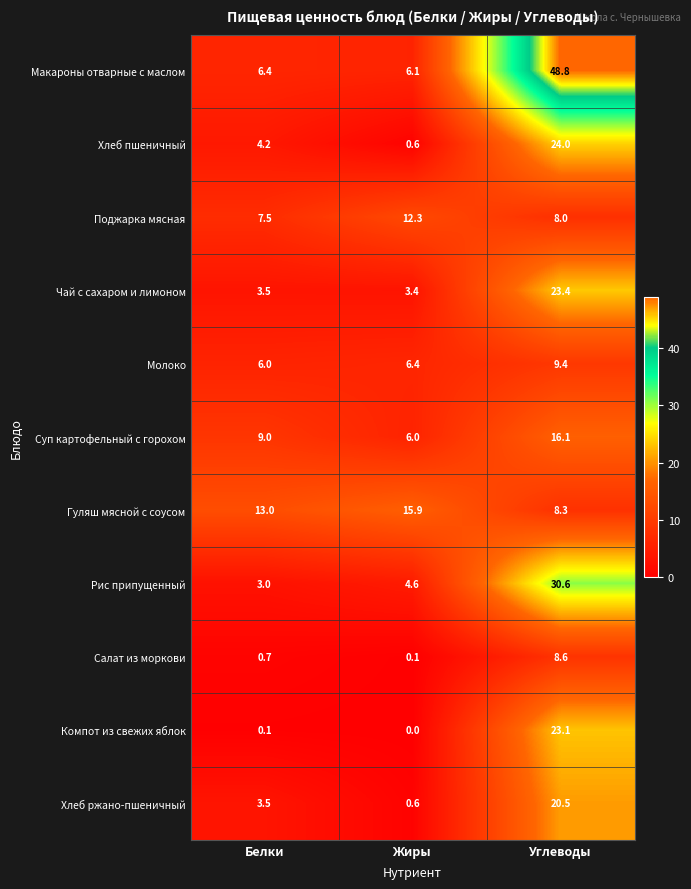

True or false: Молоко has a value of 16.7 at Углеводы.

False